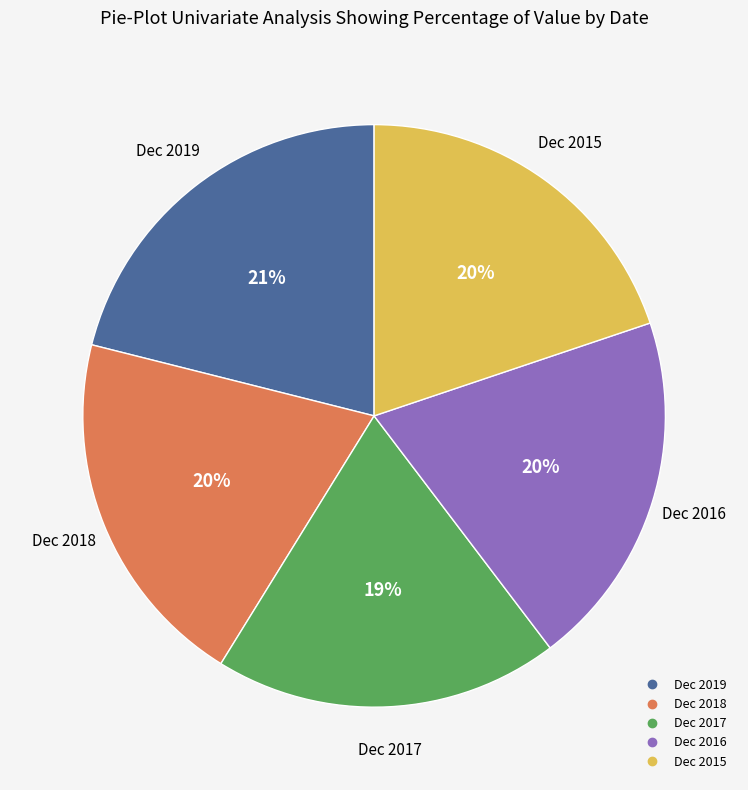

To the nearest percent, what is the average slice percentage?

20%